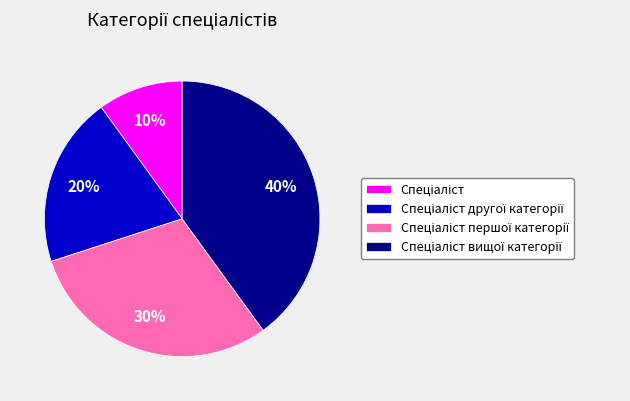

How many slices are in this pie chart?

4